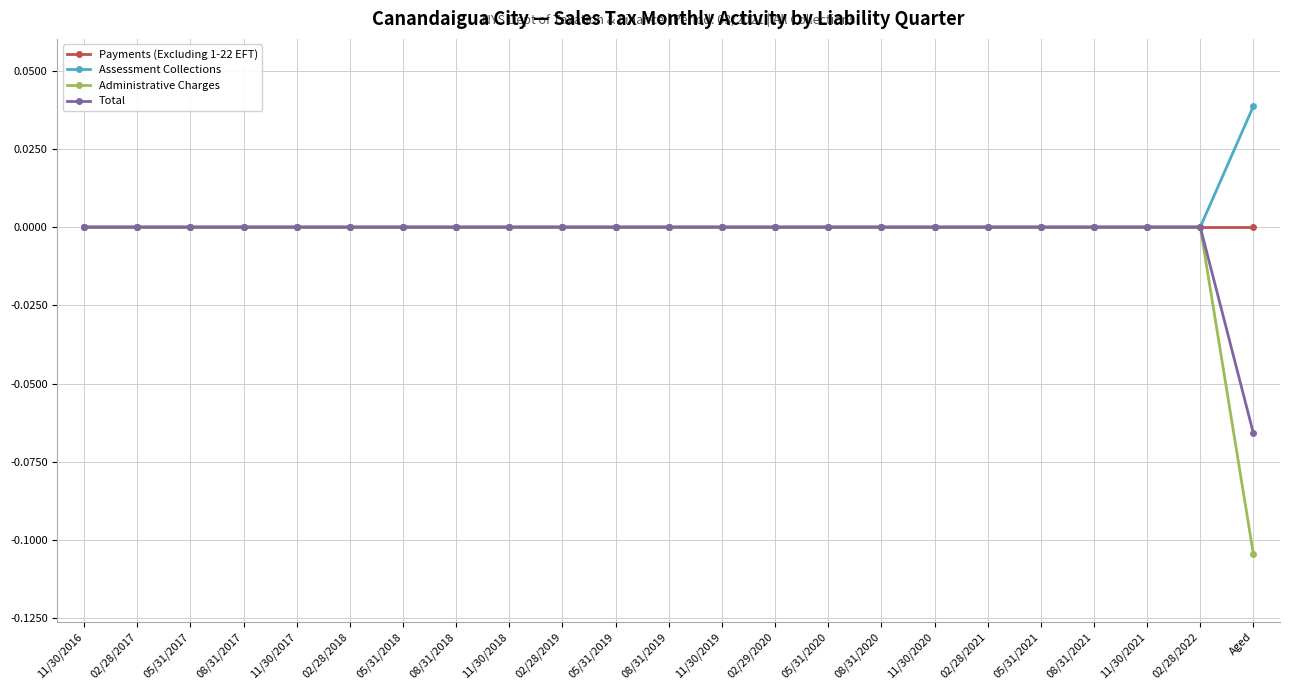

Which series has the widest spread of values?

Administrative Charges